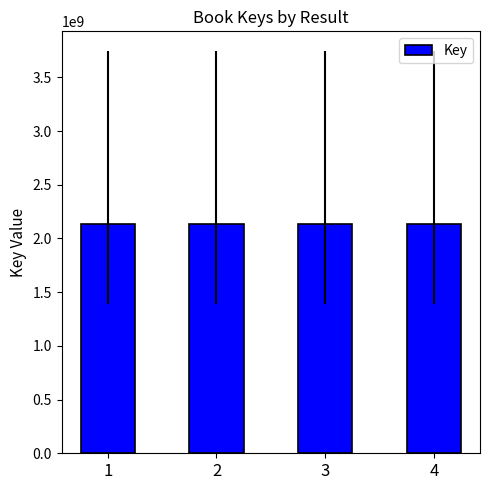

What is the value of the 2nd bar from the left?

2137715343